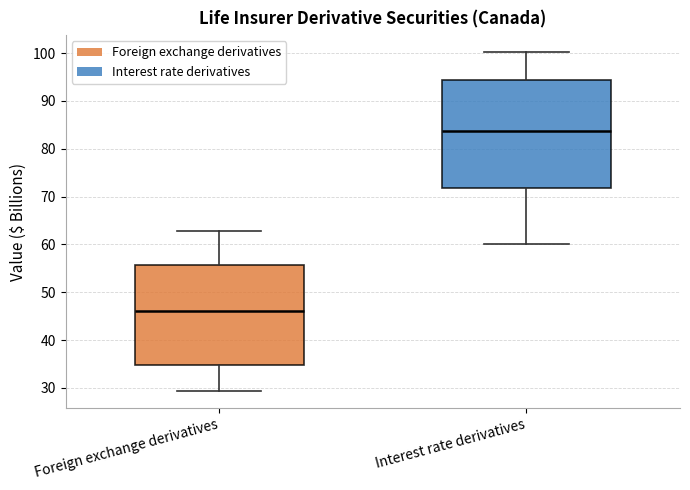

Reading left to right, read every box against the y-axis: the position of its median line, the range the box covers, and the ends of its whiskers. The values are not printed on the chart, so give them approximately, as read against the axis.

Foreign exchange derivatives: median 46, box 35 to 56, whiskers 29 to 63
Interest rate derivatives: median 84, box 72 to 94, whiskers 60 to 100